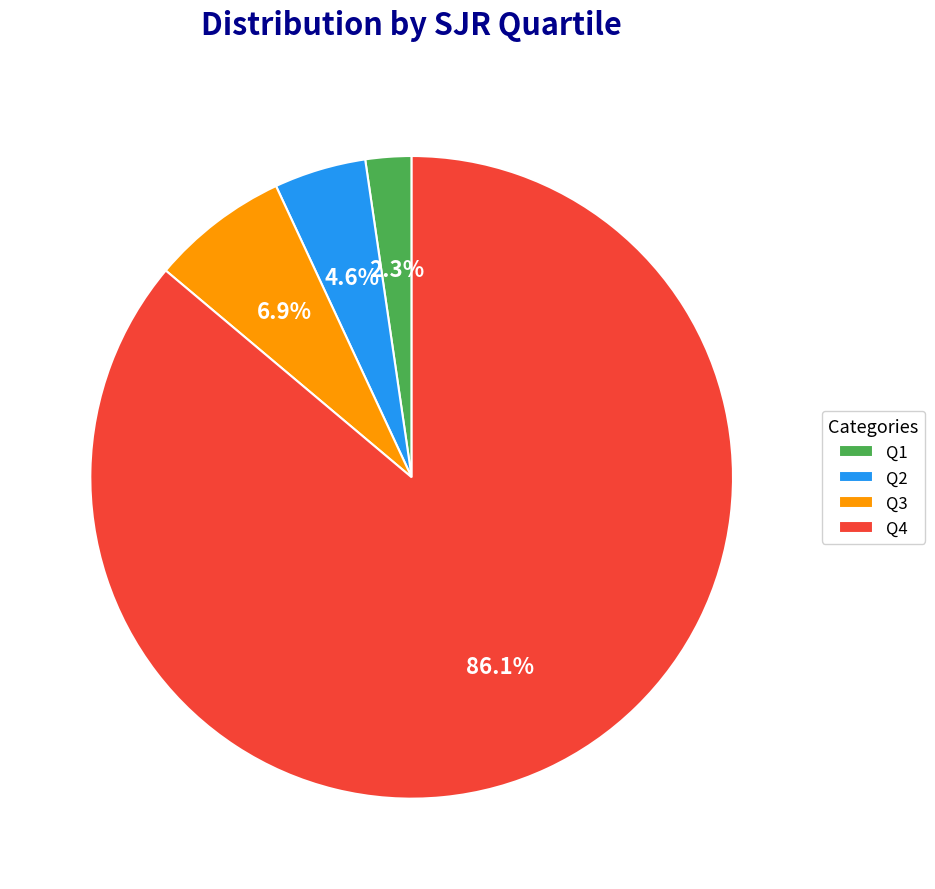

To the nearest percent, what is the average slice percentage?

25%